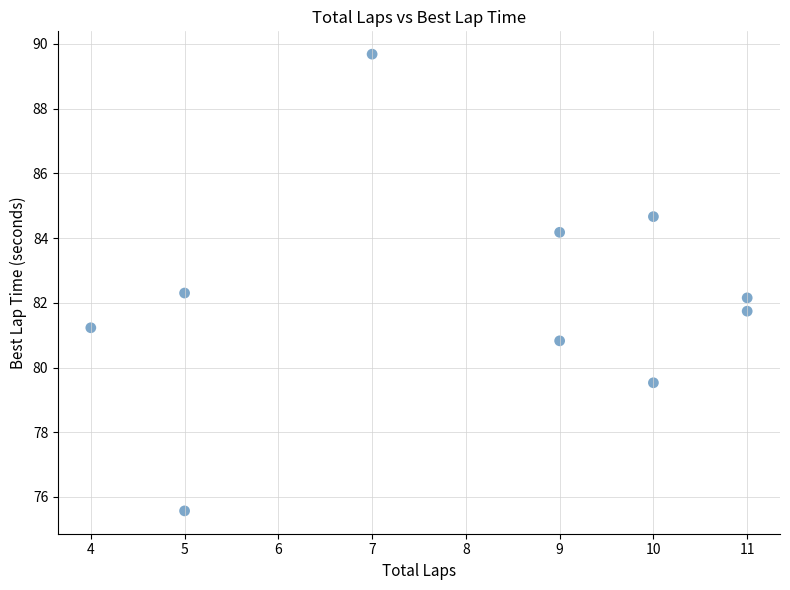

What is the average X value?

8.1